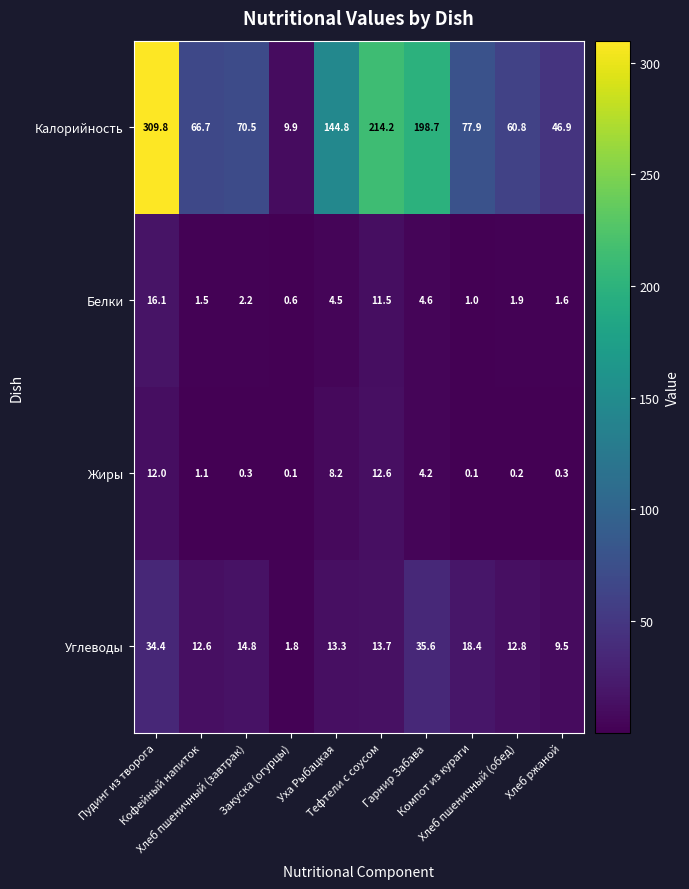

Which series has the largest total across all categories?

Калорийность